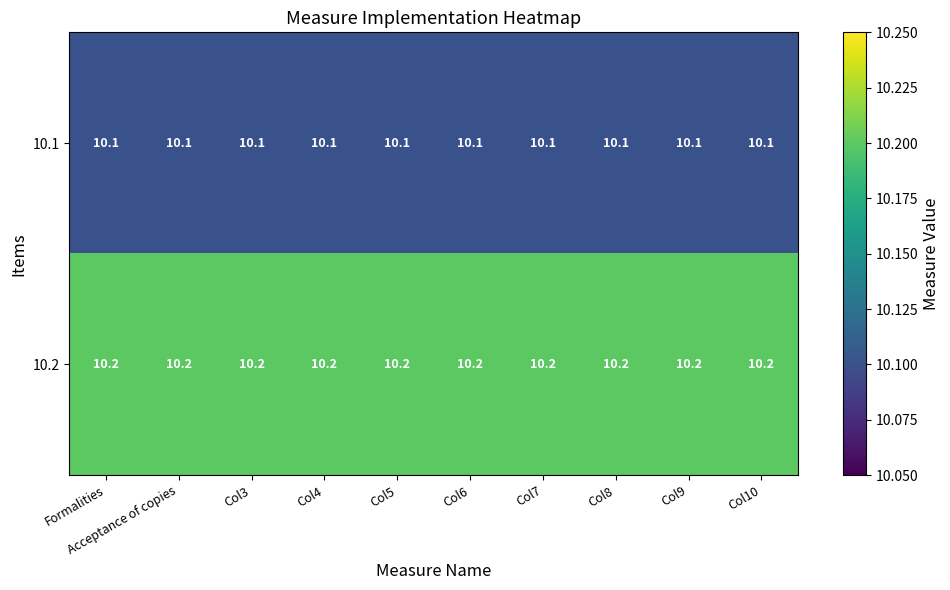

List the series in order of their overall mean, highest first.

10.2, 10.1